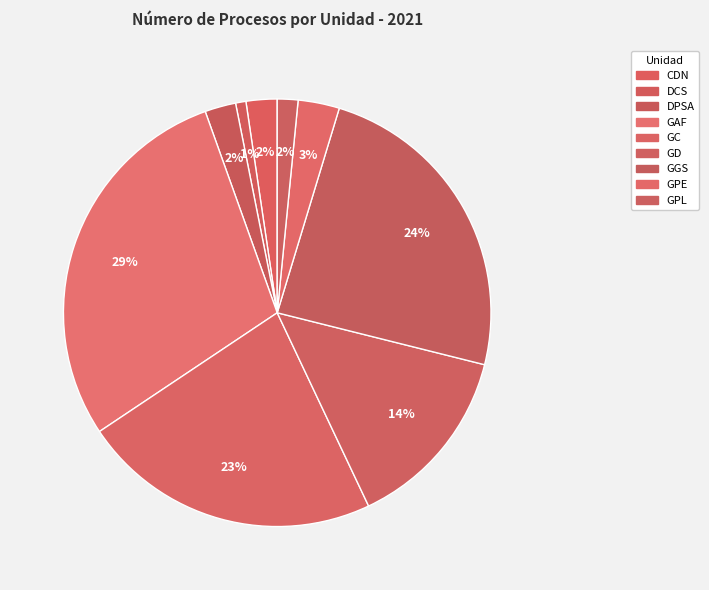

To the nearest percent, what is the difference between the largest and smallest slice percentages?

28%